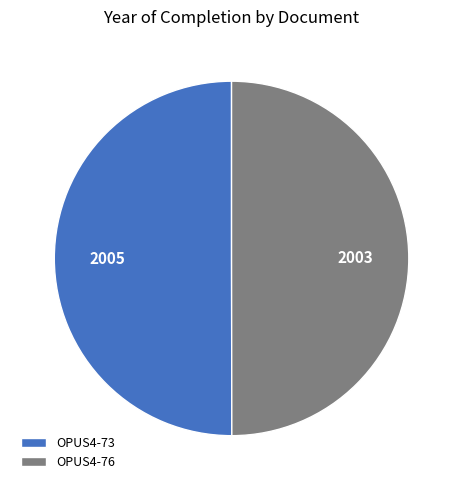

Count the number of slices in the pie.

2